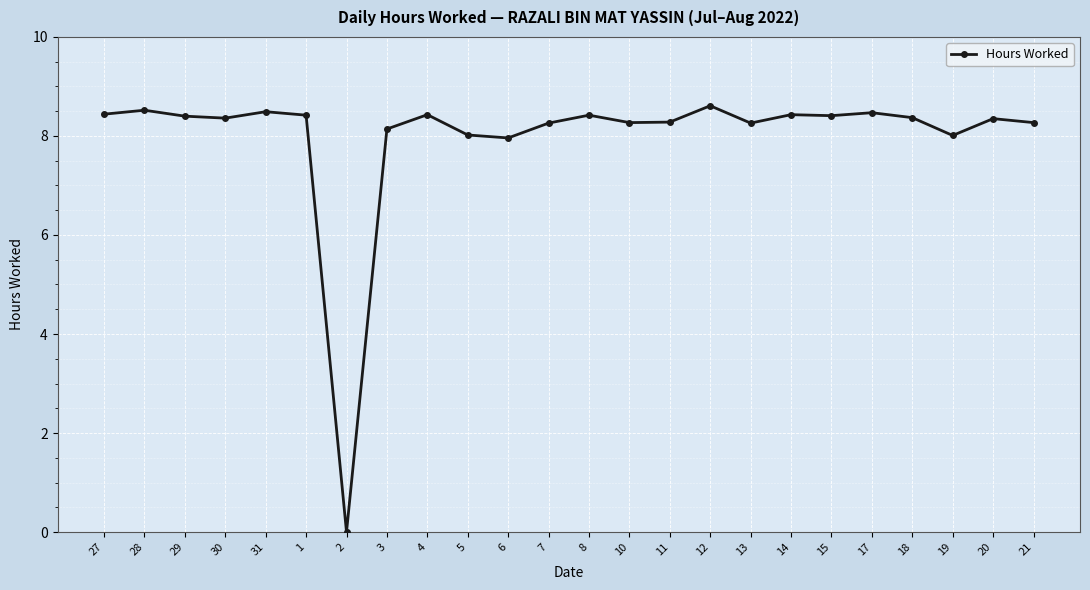

What value does the data have at 17?

8.5